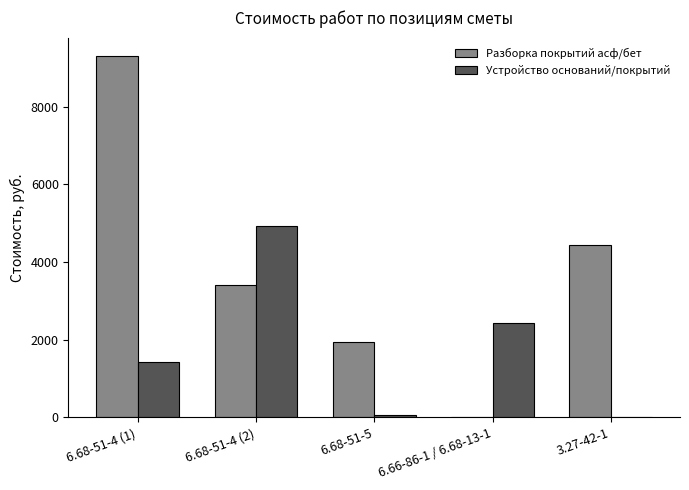

At which category is the sum across all series the highest?

6.68-51-4 (1)